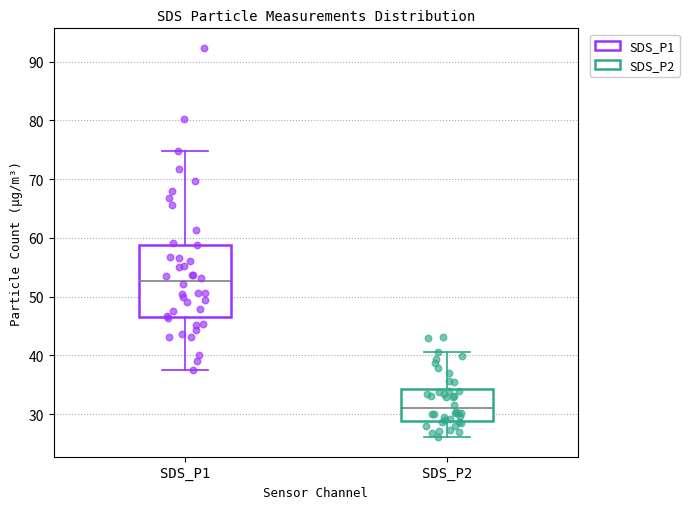

Reading left to right, transcribe this box plot: for each box, give where its median line is, the range the box spans, and where its two whiskers end, as read against the y-axis. The values are not printed on the chart, so give them approximately, as read against the axis.

SDS_P1: median 53, box 47 to 59, whiskers 38 to 75
SDS_P2: median 31, box 29 to 34, whiskers 26 to 41